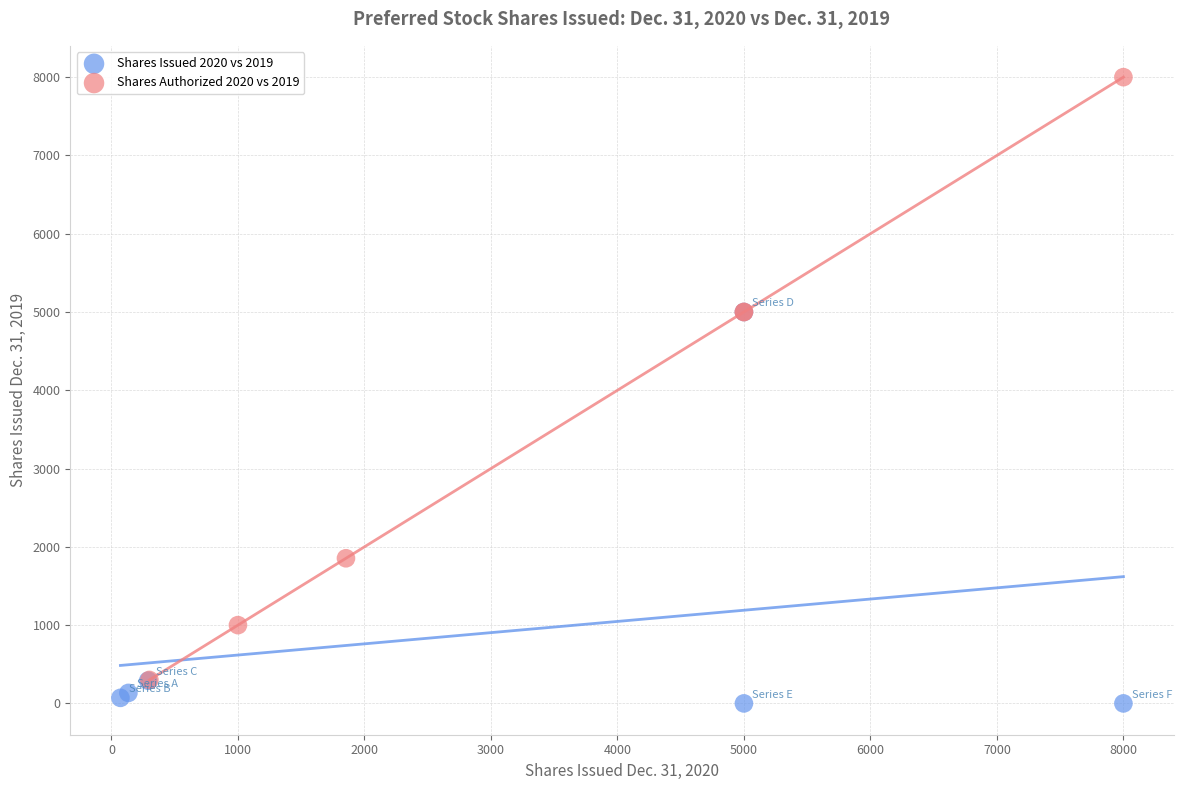

Which series reaches the maximum Y coordinate?

Shares Authorized 2020 vs 2019